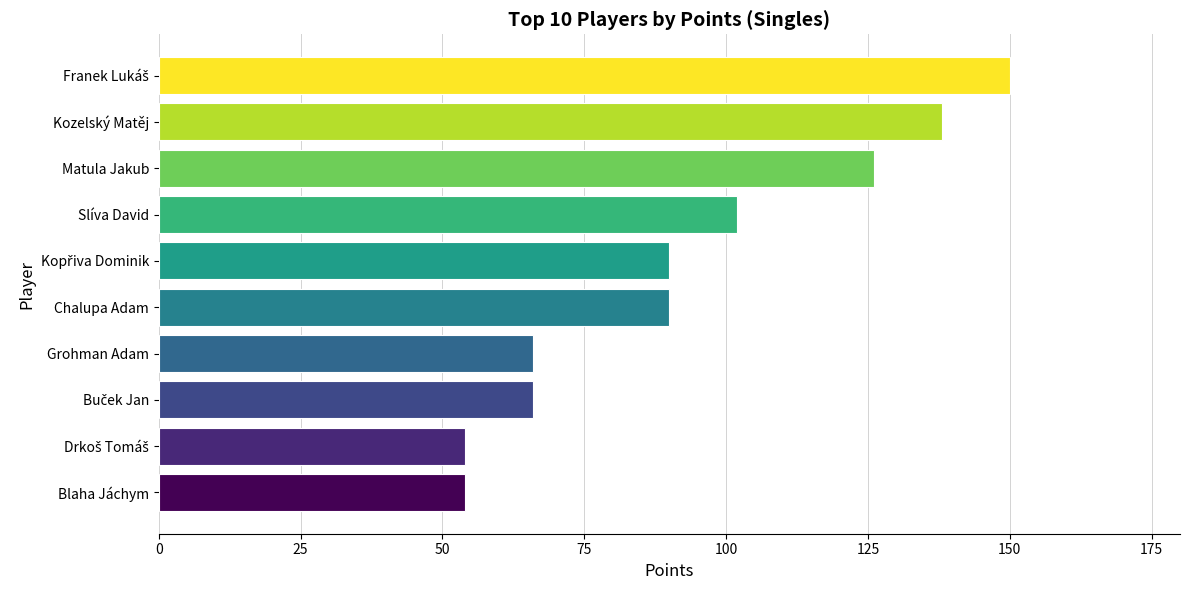

Is it true that the value at Kozelský Matěj is 138?

True